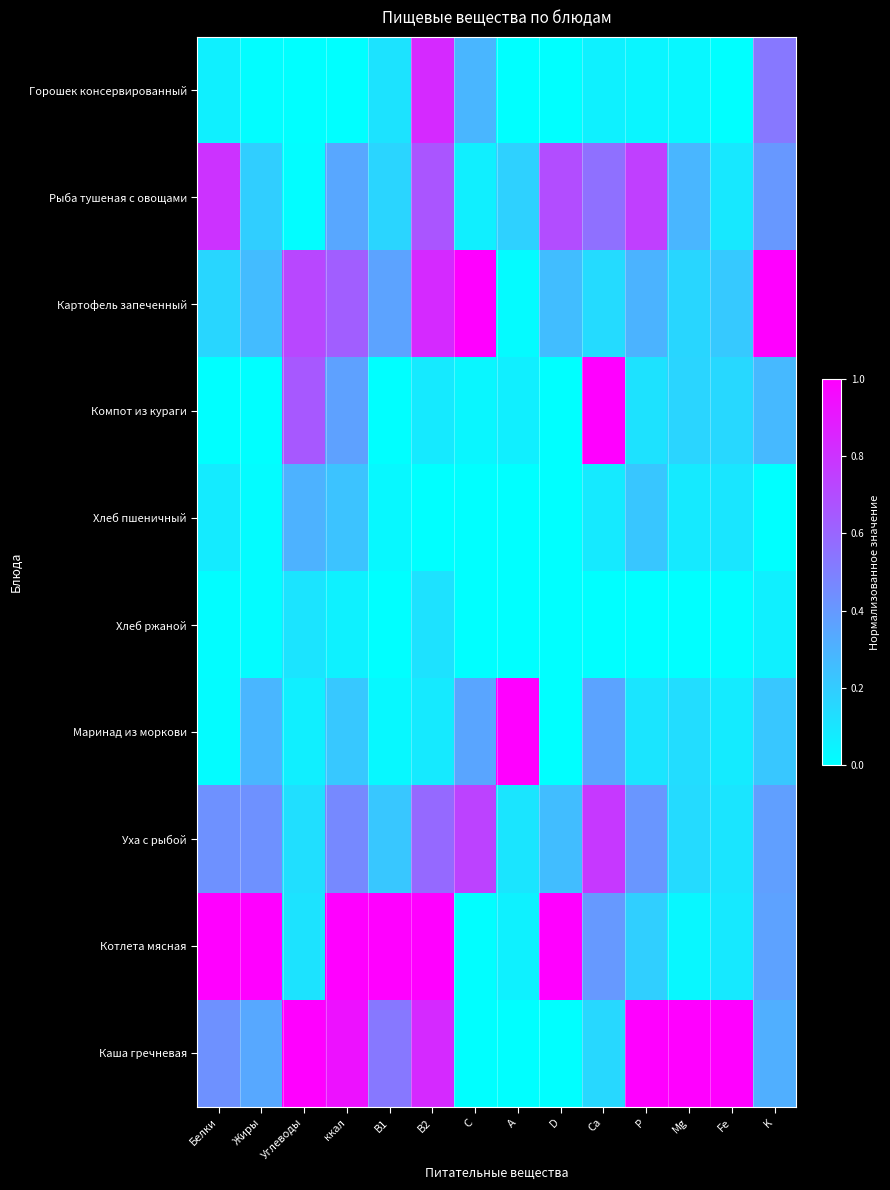

Reading left to right, list all the values displayed in this chart.

Горошек консервированный: Белки=0.1	Жиры=0.0	Углеводы=0.0	ккал=0.0	B1=0.1	B2=0.8	C=0.3	A=0.0	D=0.0	Ca=0.1	P=0.0	Mg=0.0	Fe=0.0	K=0.5
Рыба тушеная с овощами: Белки=0.8	Жиры=0.2	Углеводы=0.0	ккал=0.3	B1=0.2	B2=0.7	C=0.1	A=0.2	D=0.7	Ca=0.6	P=0.8	Mg=0.3	Fe=0.1	K=0.4
Картофель запеченный: Белки=0.2	Жиры=0.3	Углеводы=0.7	ккал=0.6	B1=0.4	B2=0.8	C=1.0	A=0.0	D=0.3	Ca=0.1	P=0.3	Mg=0.2	Fe=0.2	K=1.0
Компот из кураги: Белки=0.0	Жиры=0.0	Углеводы=0.7	ккал=0.4	B1=0.0	B2=0.1	C=0.0	A=0.1	D=0.0	Ca=1.0	P=0.1	Mg=0.2	Fe=0.2	K=0.3
Хлеб пшеничный: Белки=0.1	Жиры=0.0	Углеводы=0.3	ккал=0.2	B1=0.0	B2=0.0	C=0.0	A=0.0	D=0.0	Ca=0.1	P=0.2	Mg=0.1	Fe=0.1	K=0.0
Хлеб ржаной: Белки=0.0	Жиры=0.0	Углеводы=0.1	ккал=0.1	B1=0.0	B2=0.1	C=0.0	A=0.0	D=0.0	Ca=0.0	P=0.0	Mg=0.0	Fe=0.0	K=0.1
Маринад из моркови: Белки=0.0	Жиры=0.3	Углеводы=0.1	ккал=0.2	B1=0.0	B2=0.1	C=0.4	A=1.0	D=0.0	Ca=0.4	P=0.1	Mg=0.1	Fe=0.1	K=0.2
Уха с рыбой: Белки=0.4	Жиры=0.4	Углеводы=0.1	ккал=0.5	B1=0.2	B2=0.6	C=0.7	A=0.1	D=0.3	Ca=0.8	P=0.4	Mg=0.1	Fe=0.1	K=0.4
Котлета мясная: Белки=1.0	Жиры=1.0	Углеводы=0.1	ккал=1.0	B1=1.0	B2=1.0	C=0.0	A=0.1	D=1.0	Ca=0.4	P=0.2	Mg=0.0	Fe=0.1	K=0.4
Каша гречневая: Белки=0.4	Жиры=0.3	Углеводы=1.0	ккал=0.9	B1=0.5	B2=0.8	C=0.0	A=0.0	D=0.0	Ca=0.2	P=1.0	Mg=1.0	Fe=1.0	K=0.3